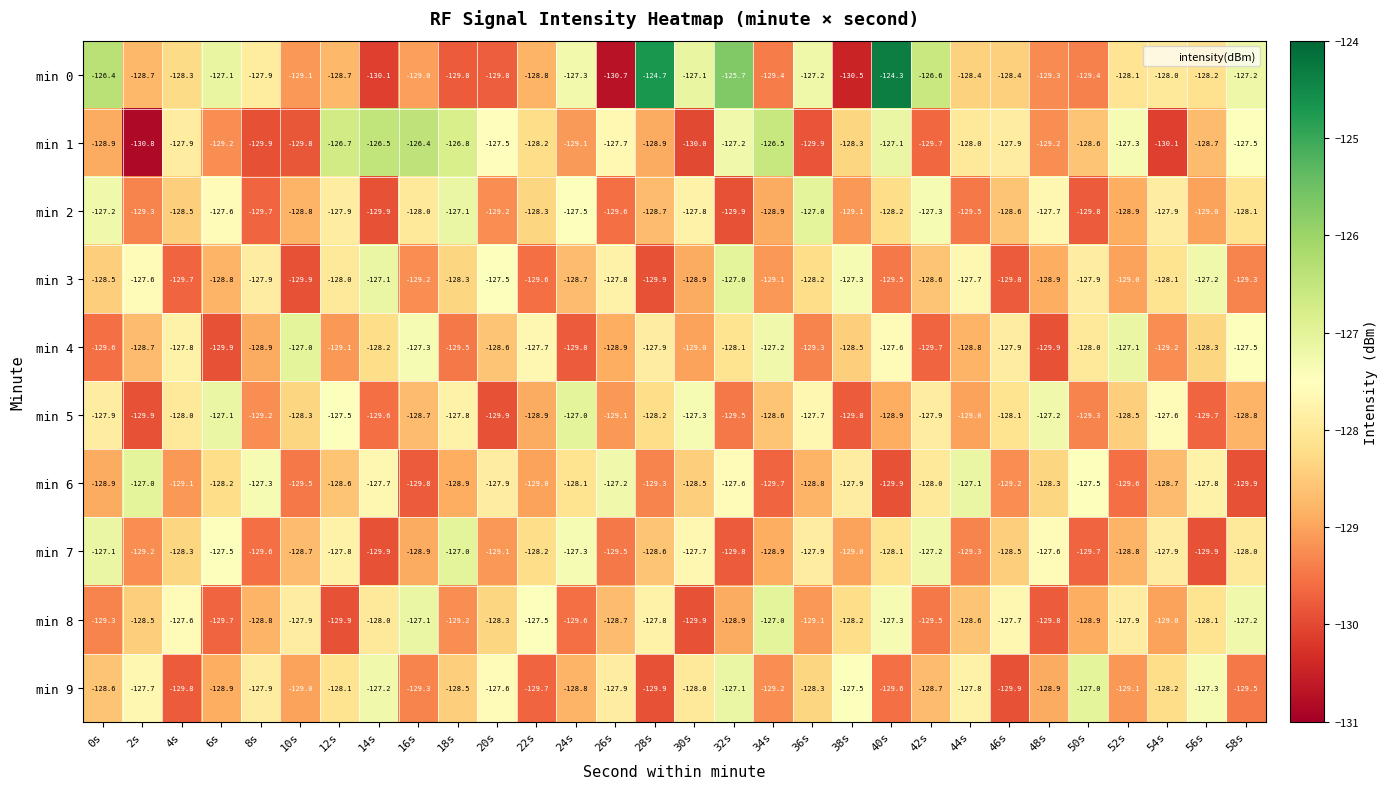

The min 7 series shows -128.8 at 52s. True or false?

True